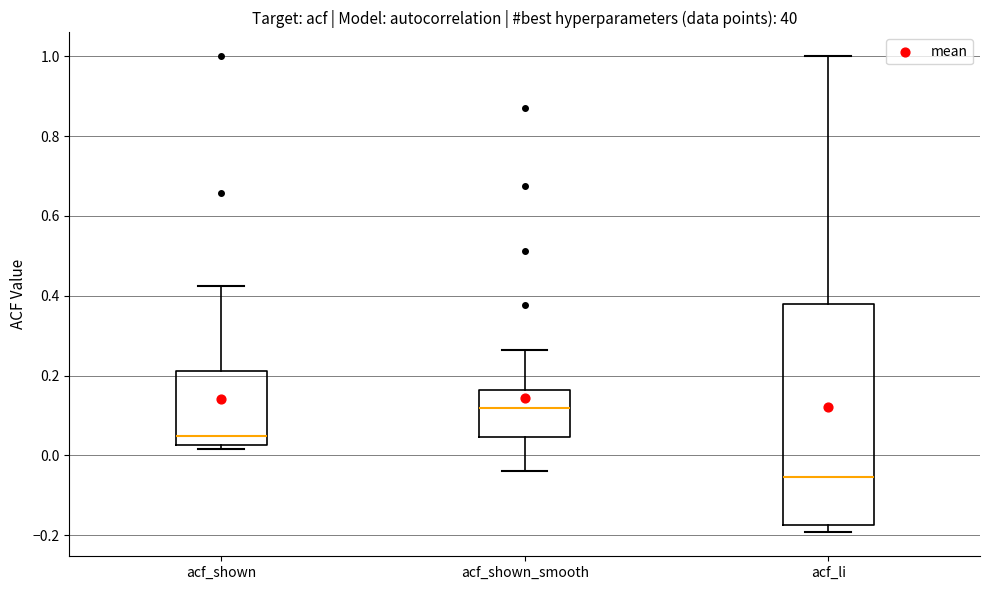

Where is the upper edge of the box for acf_shown_smooth on the y-axis? The values are not printed on the chart, so give them approximately, as read against the axis.

0.16